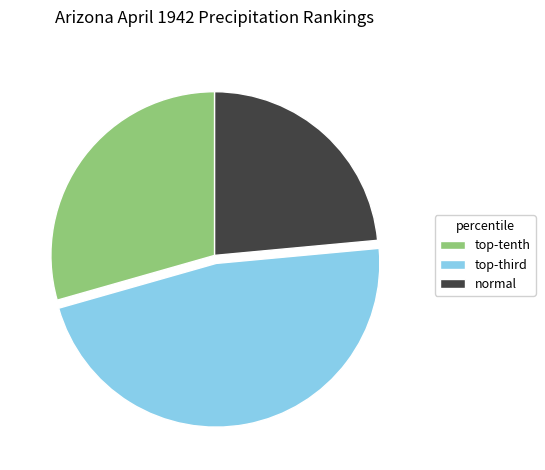

Which category has the smallest portion of the pie?

normal